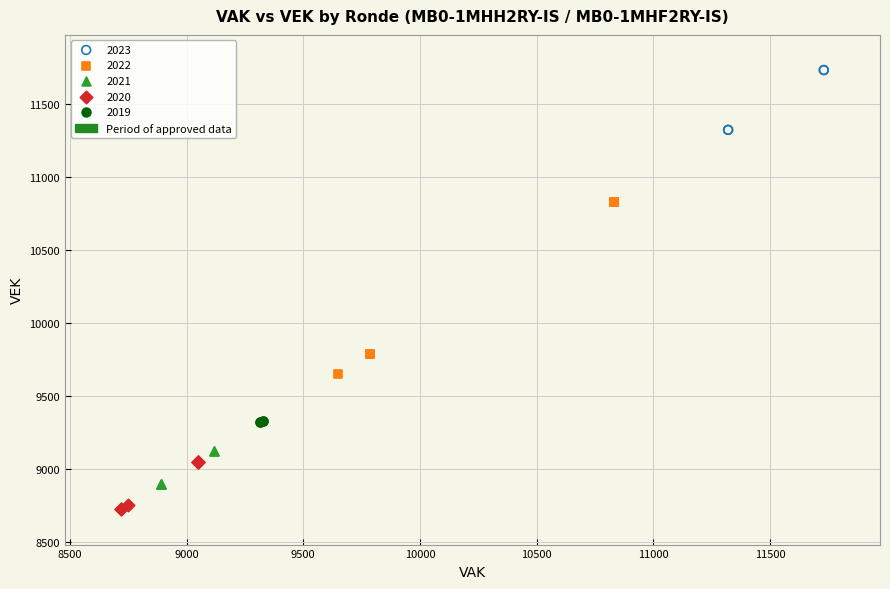

Which series has the largest Y range (max minus min)?

2022